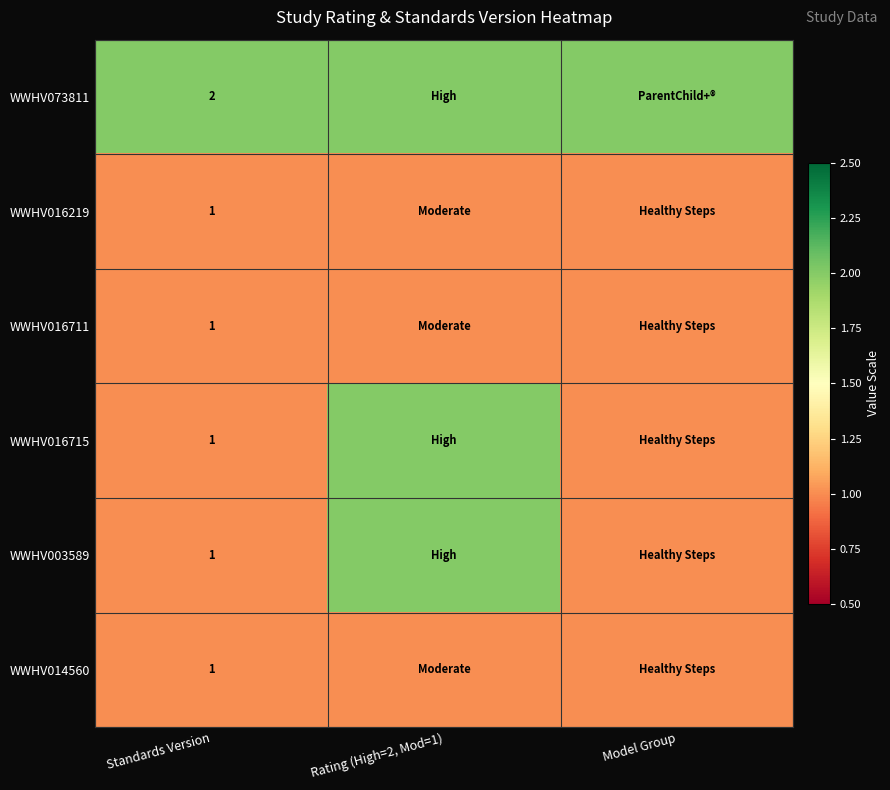

Is it true that WWHV016715 equals 1 at Standards Version?

True